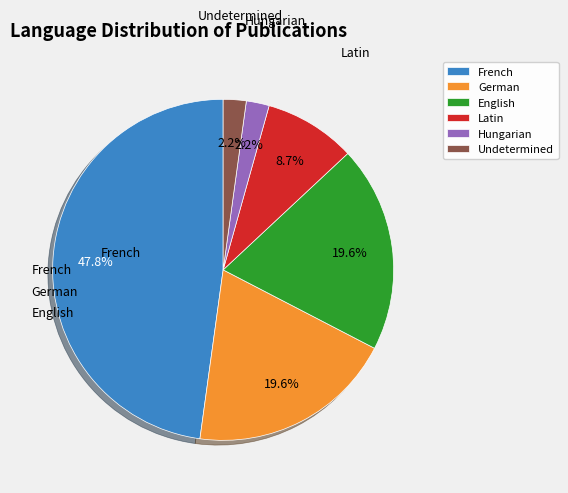

Which category has the biggest portion of the pie?

French